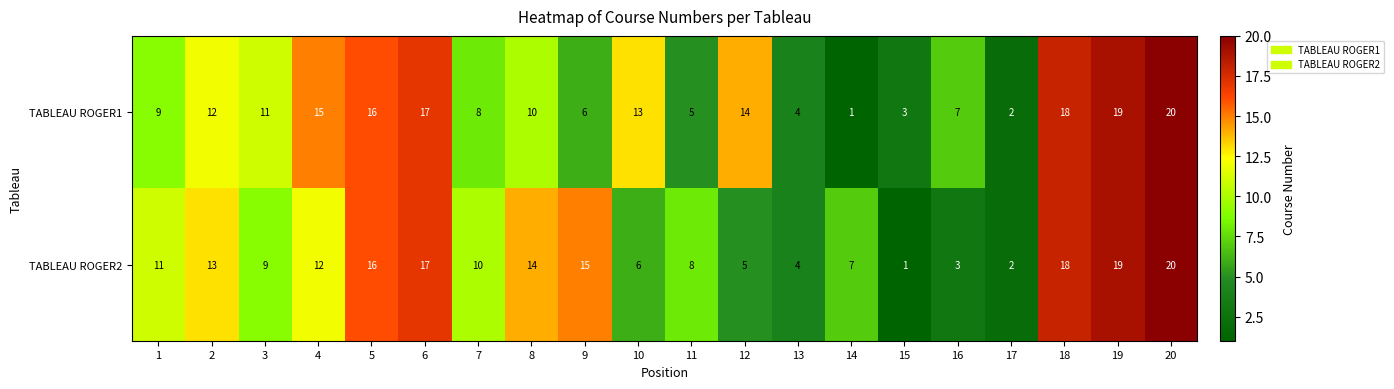

How many values in the TABLEAU ROGER2 series are below 11?

10